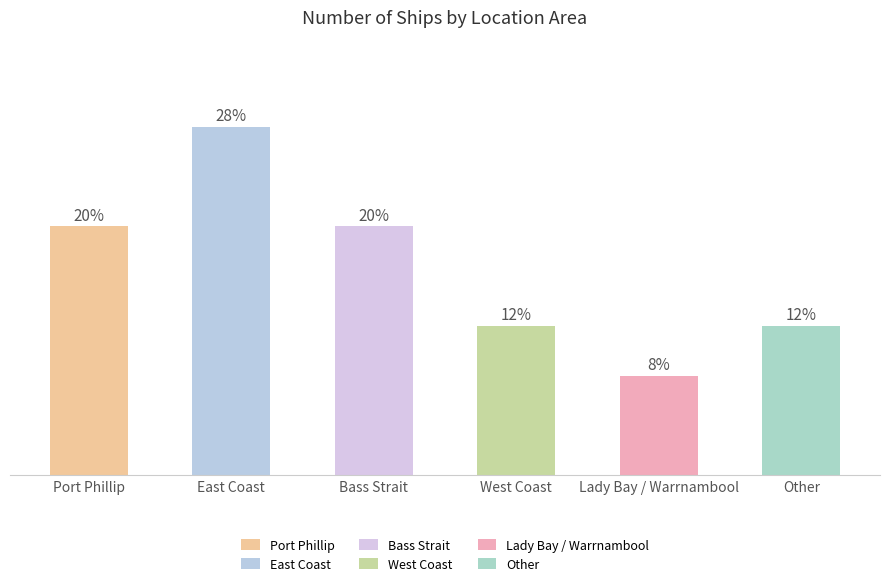

Does the chart contain any negative values?

No